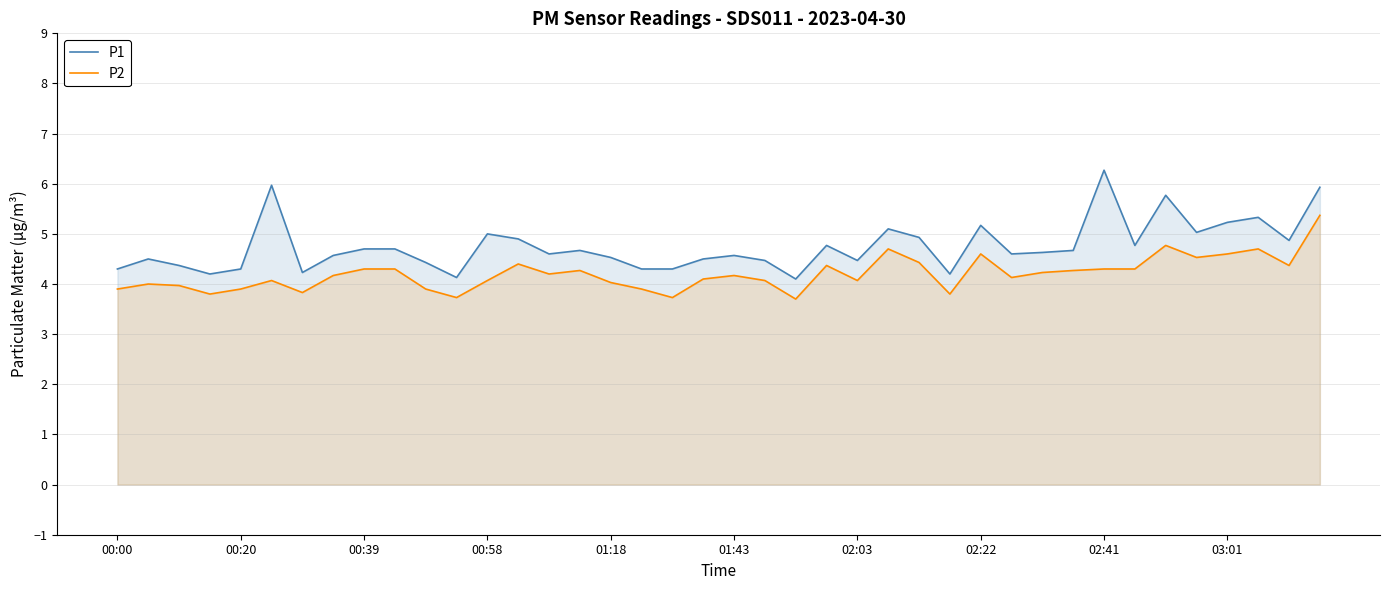

How many interior local peaks does the P2 series have?

10